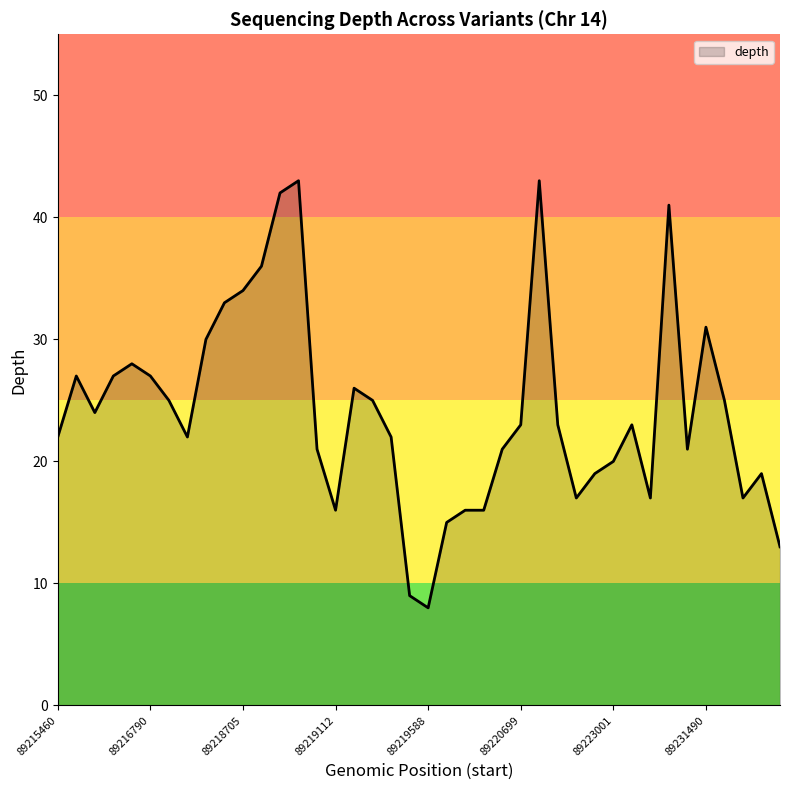

What is the difference between the maximum and minimum values?

35